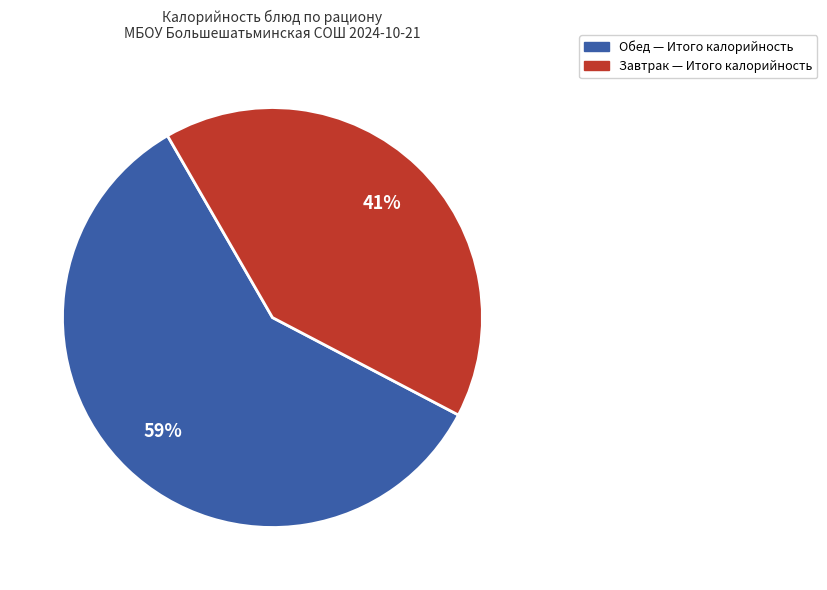

To the nearest percent, what is the average slice percentage?

50%